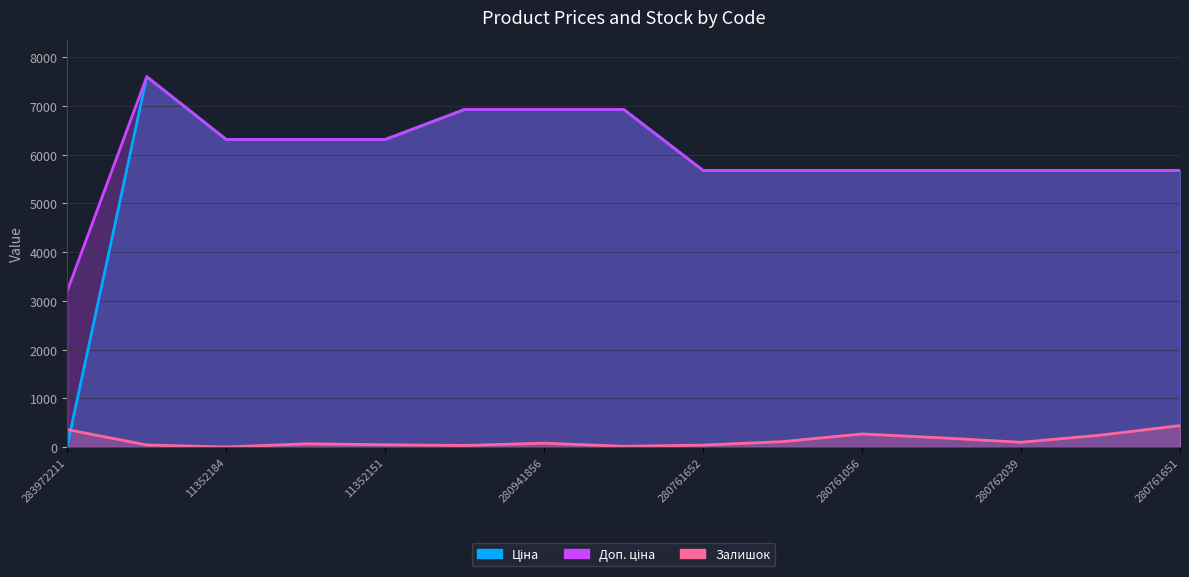

Reading left to right, list all the values displayed in this chart.

Ціна: 32.0	7596.5	6308.8	6308.8	6308.8	6925.7	6925.7	6925.7	5673.8	5673.8	5673.8	5673.8	5673.8	5673.8	5673.8
Доп. ціна: 3205.0	7596.5	6308.8	6308.8	6308.8	6925.7	6925.7	6925.7	5673.8	5673.8	5673.8	5673.8	5673.8	5673.8	5673.8
Залишок: 360.0	44.0	2.0	68.0	49.0	34.0	81.0	17.0	42.0	113.0	270.0	190.0	99.0	246.0	441.0